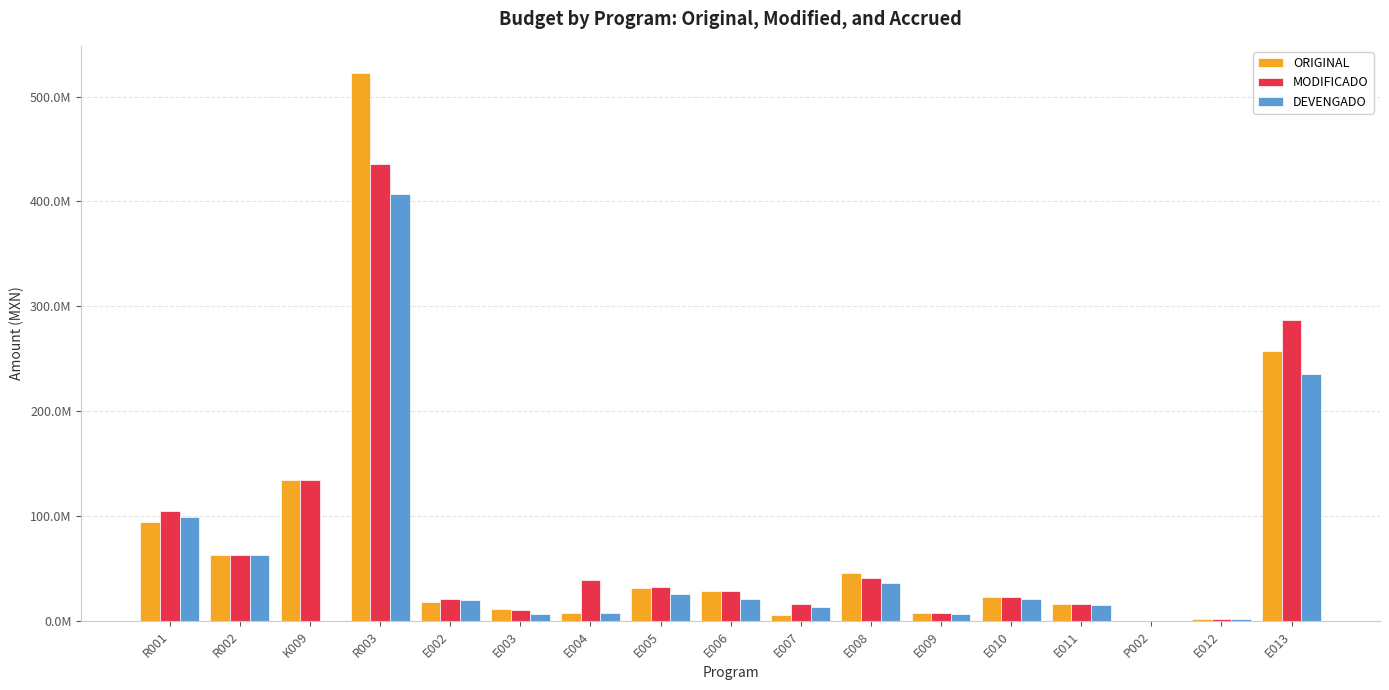

What is the difference between the highest and lowest values at E004?

31514806.9